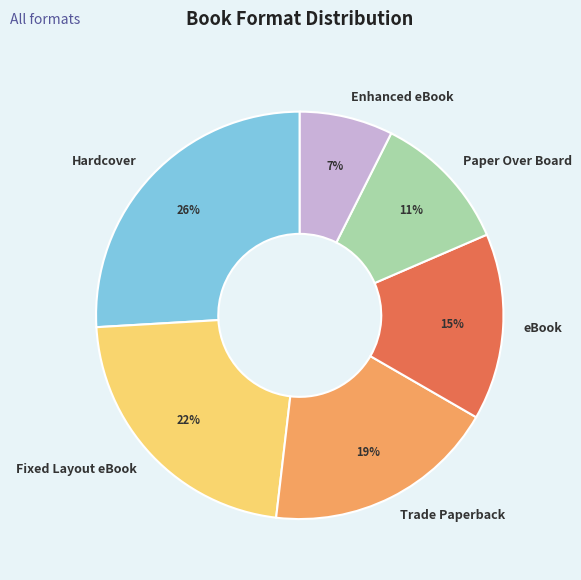

Rank the categories by value from highest to lowest.

Hardcover, Fixed Layout eBook, Trade Paperback, eBook, Paper Over Board, Enhanced eBook